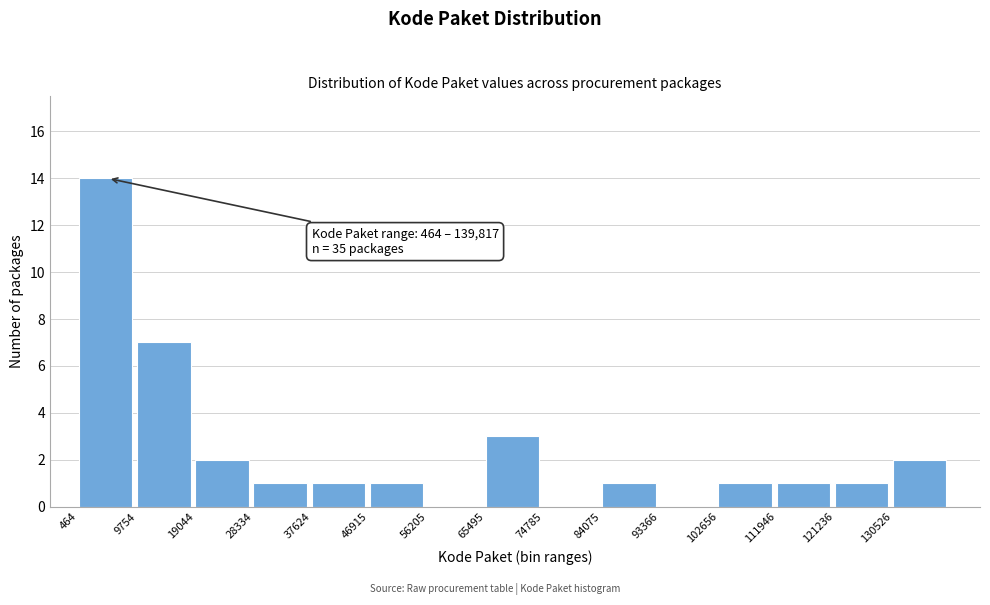

Over which range of the x-axis is the bar tallest?

0 to 10000